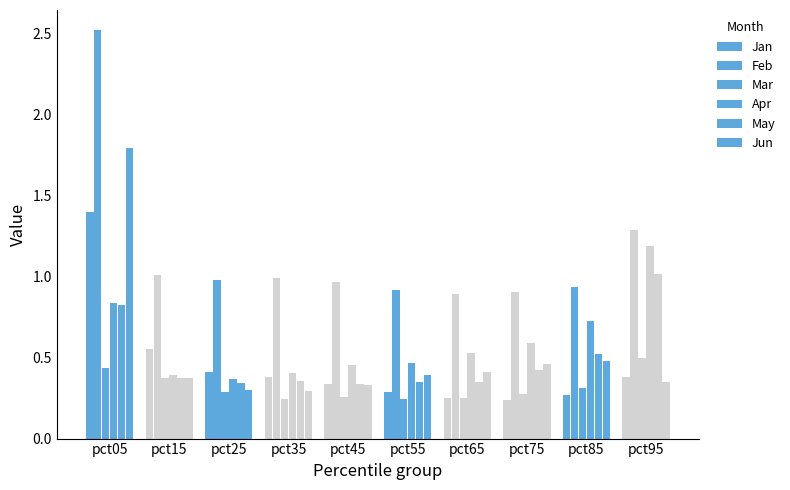

What is the total value across all series at pct05?

7.8